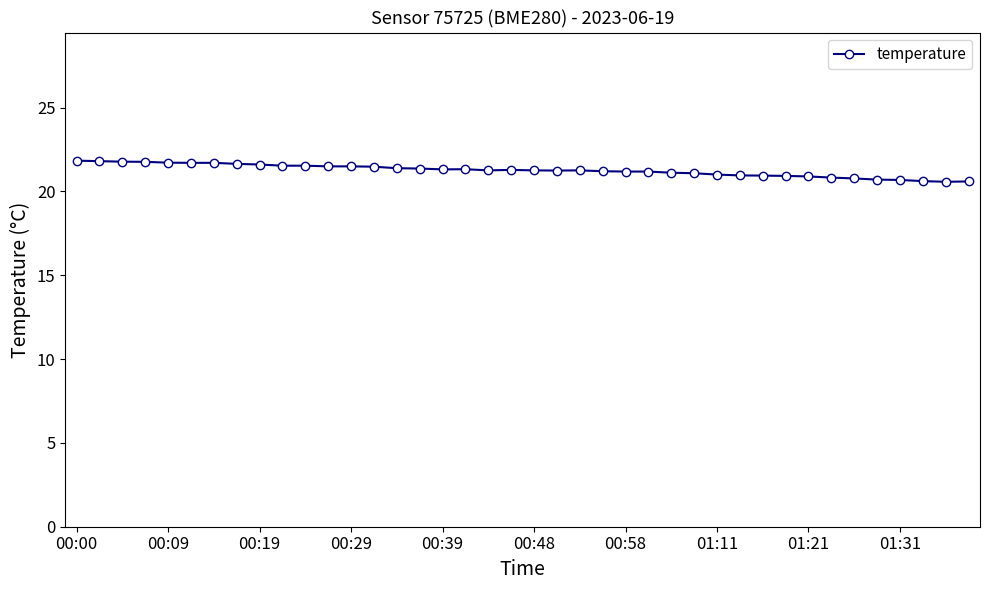

What is the difference between the maximum and minimum values?

1.3